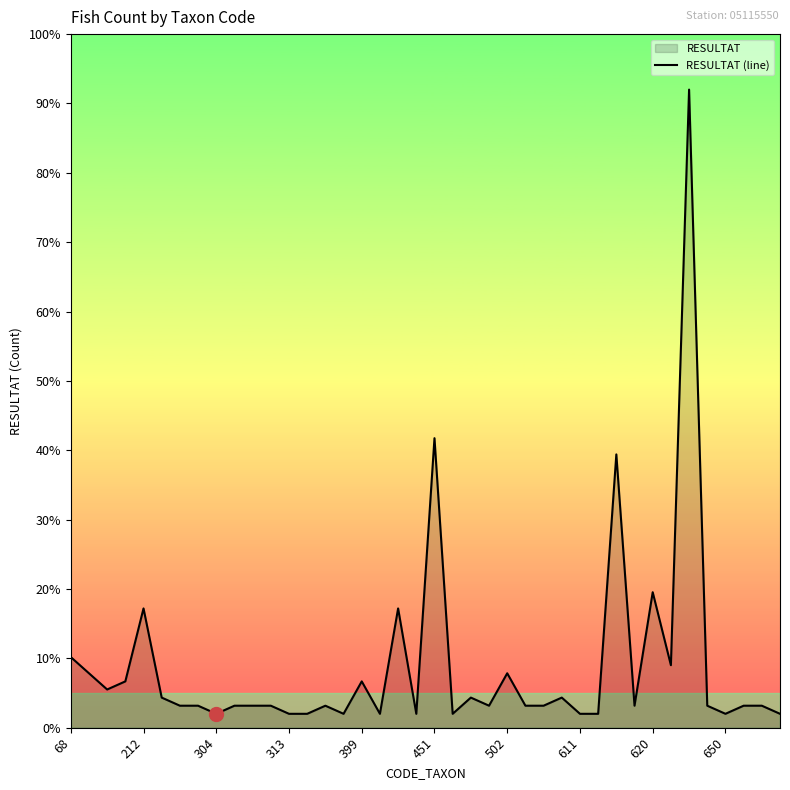

What is the minimum value shown in the chart?

2.0